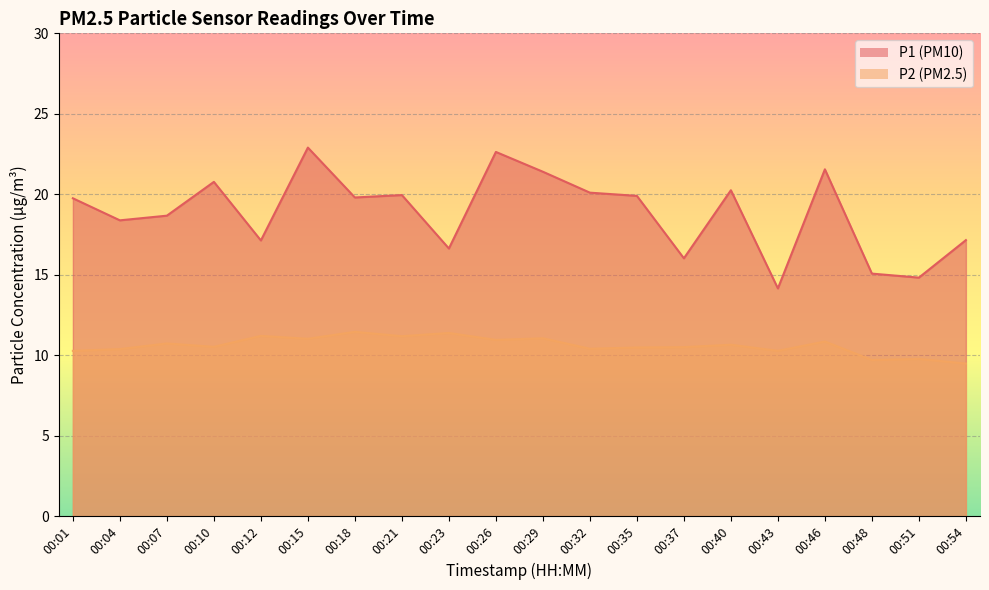

Is the value of P1 at 00:35 greater than the value of P2 at 00:01?

Yes